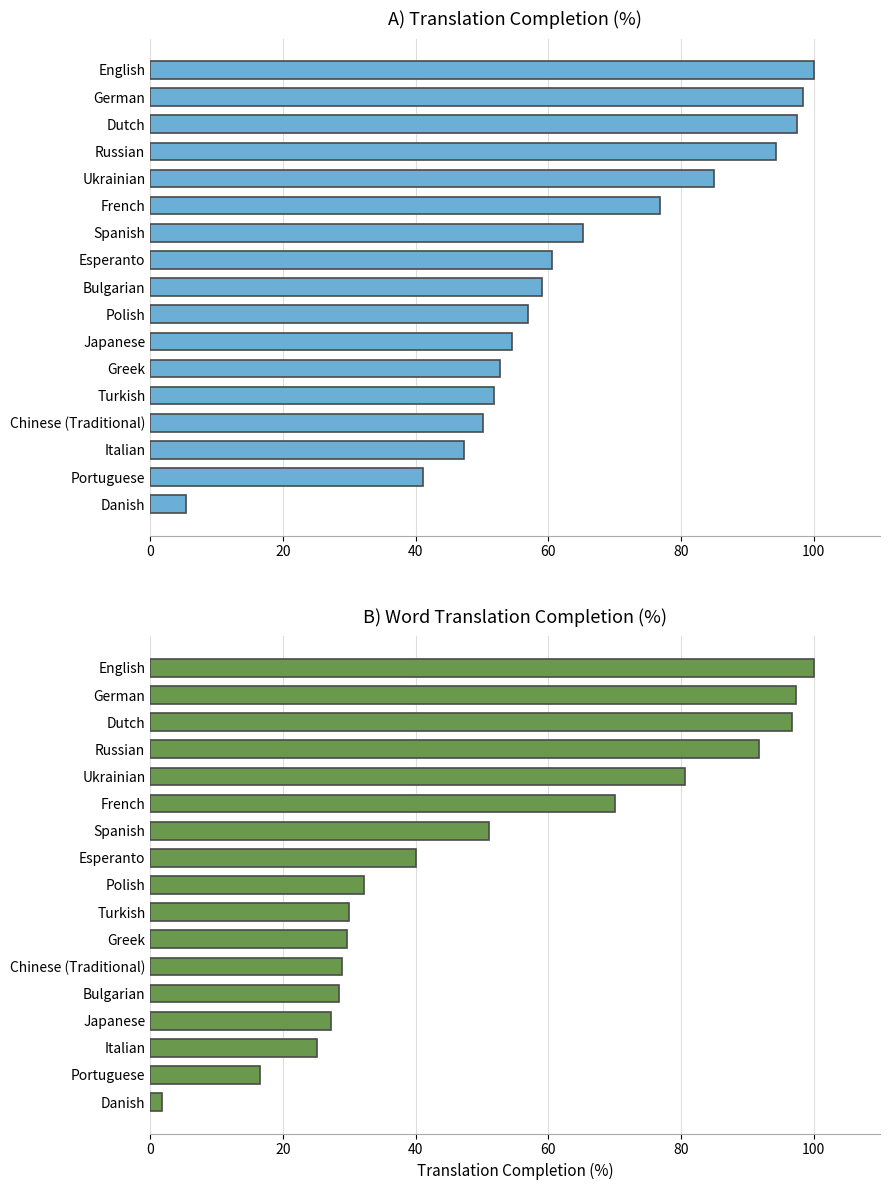

Read the translated_percent value at German.

98.4